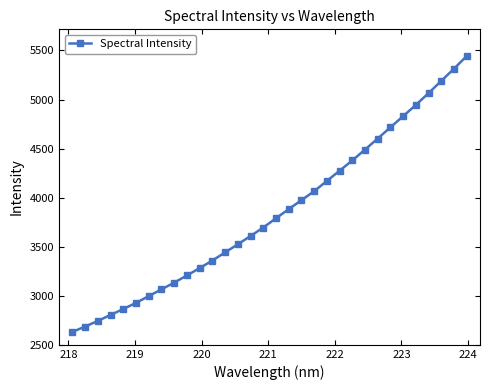

What is the smallest value displayed?

2631.1